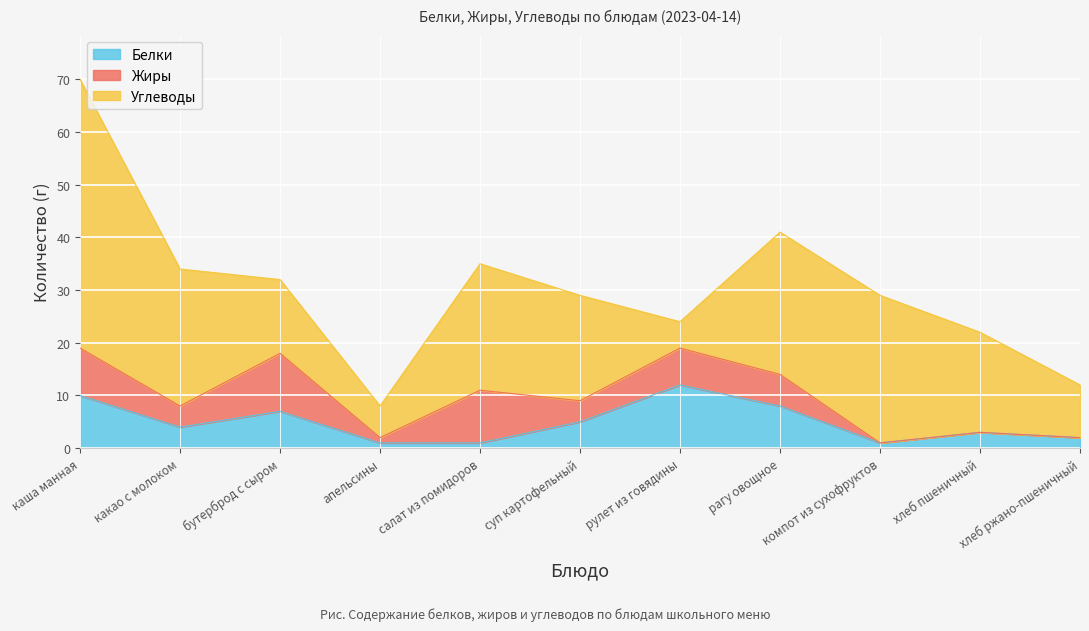

How many lines are shown in the chart?

3